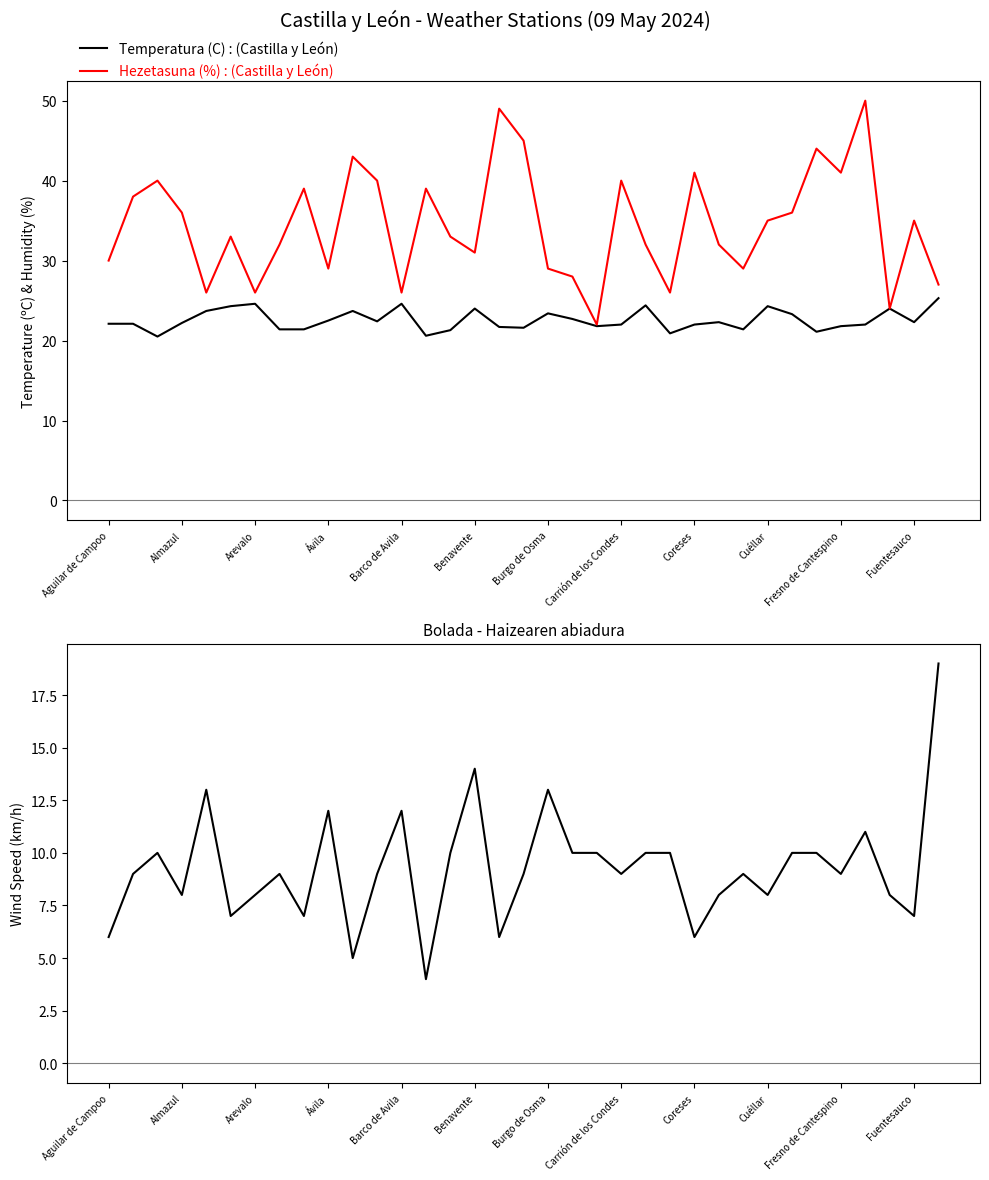

True or false: Temperatura (C) and Bolada - Haizea (km/h) intersect in this chart.

False